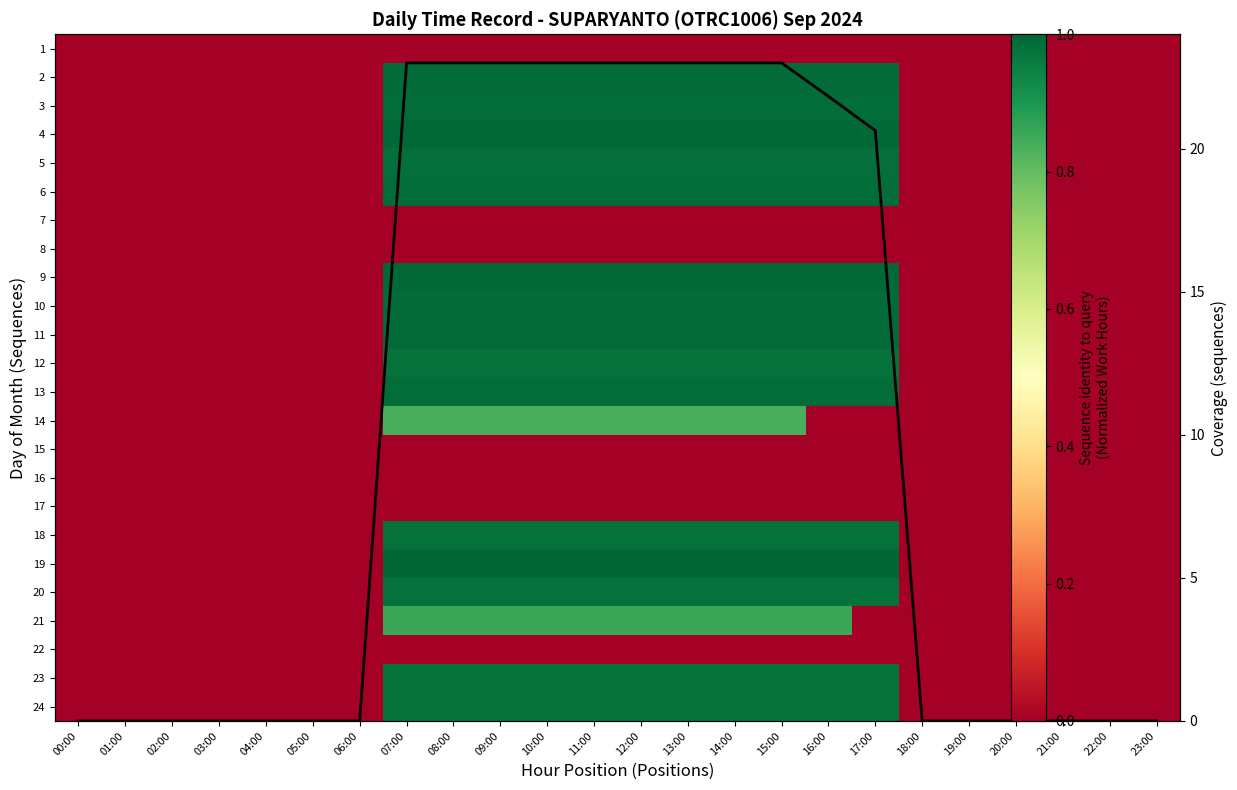

The 12 series shows 0.6 at 08:00. True or false?

False